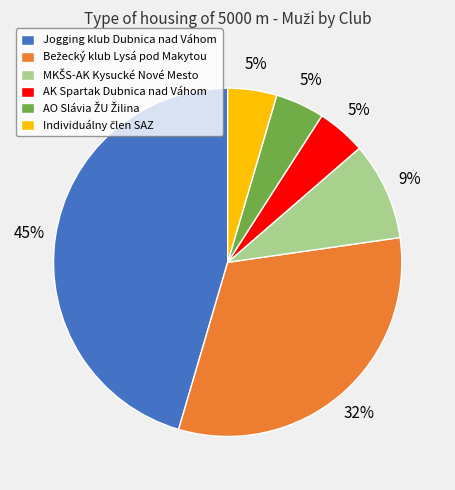

Count the number of slices in the pie.

6